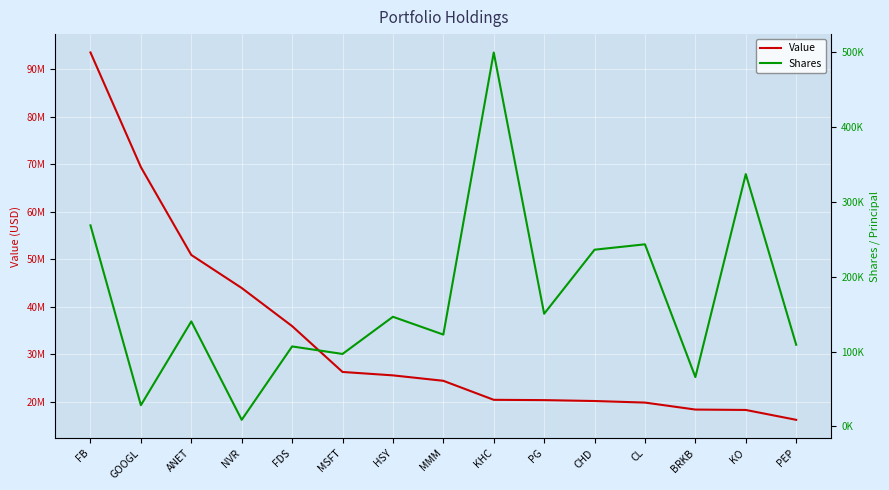

List the series in order of their overall mean, highest first.

Value, Shares